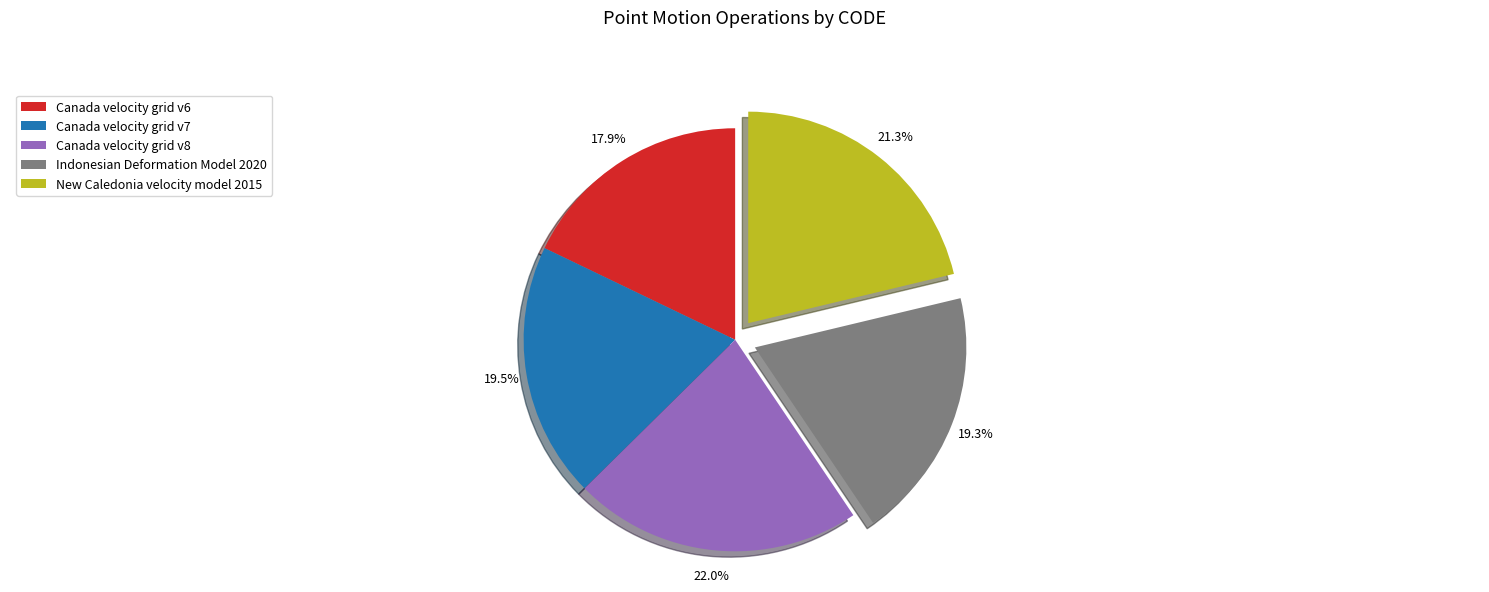

To the nearest percent, what is the difference between the Canada velocity grid v6 and Indonesian Deformation Model 2020 slice percentages?

1%